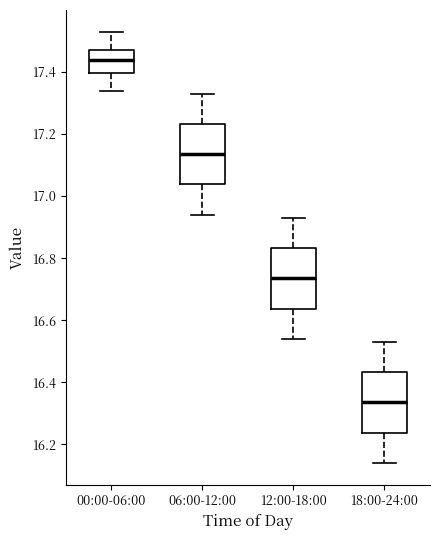

Reading left to right, read every box against the y-axis: the position of its median line, the range the box covers, and the ends of its whiskers. The values are not printed on the chart, so give them approximately, as read against the axis.

00:00-06:00: median 17.44, box 17.40 to 17.48, whiskers 17.34 to 17.54
06:00-12:00: median 17.14, box 17.04 to 17.24, whiskers 16.94 to 17.34
12:00-18:00: median 16.74, box 16.64 to 16.84, whiskers 16.54 to 16.94
18:00-24:00: median 16.34, box 16.24 to 16.44, whiskers 16.14 to 16.54